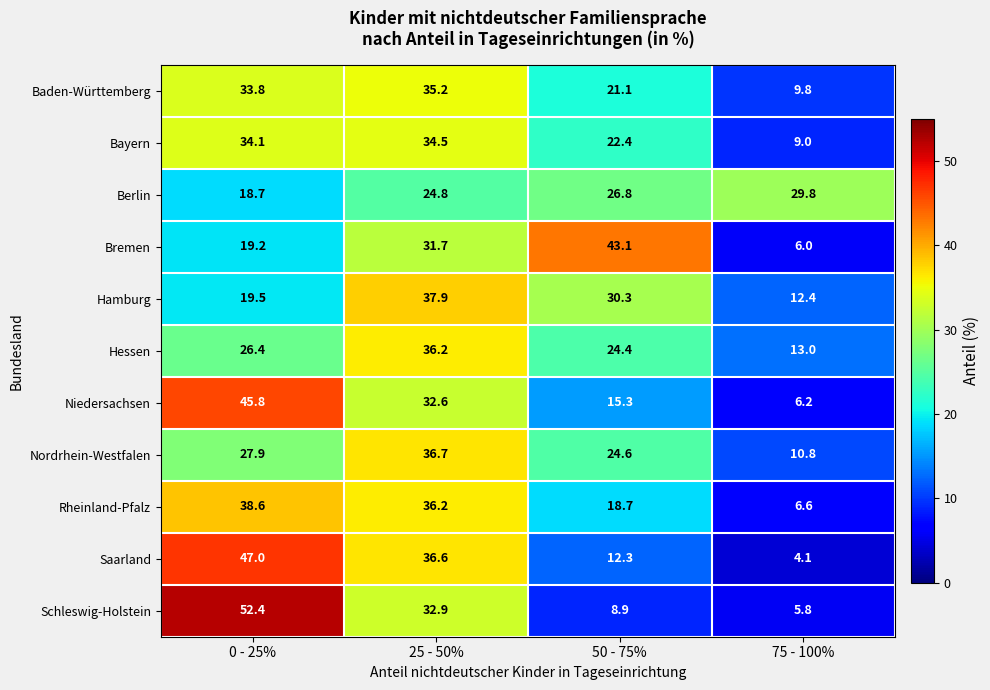

The Nordrhein-Westfalen series shows 11.7 at 0 - 25%. True or false?

False